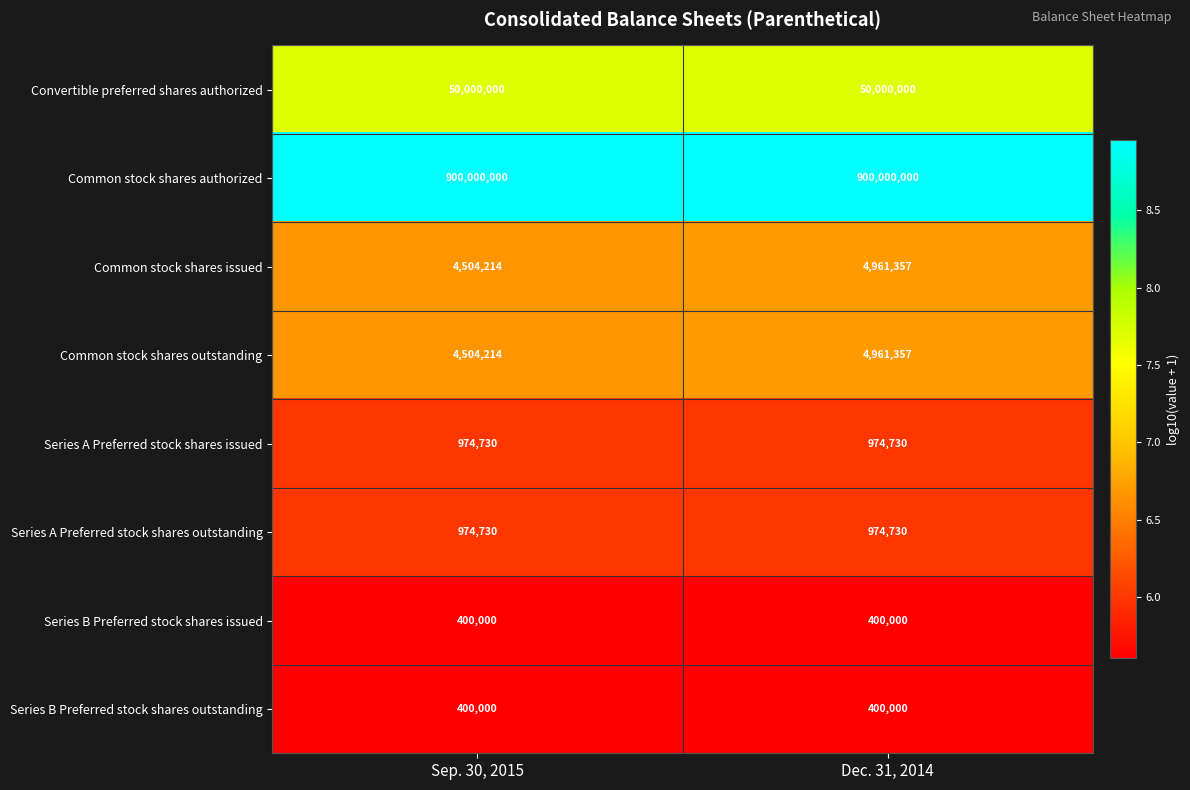

What is the difference between the highest and lowest values at Sep. 30, 2015?

899600000